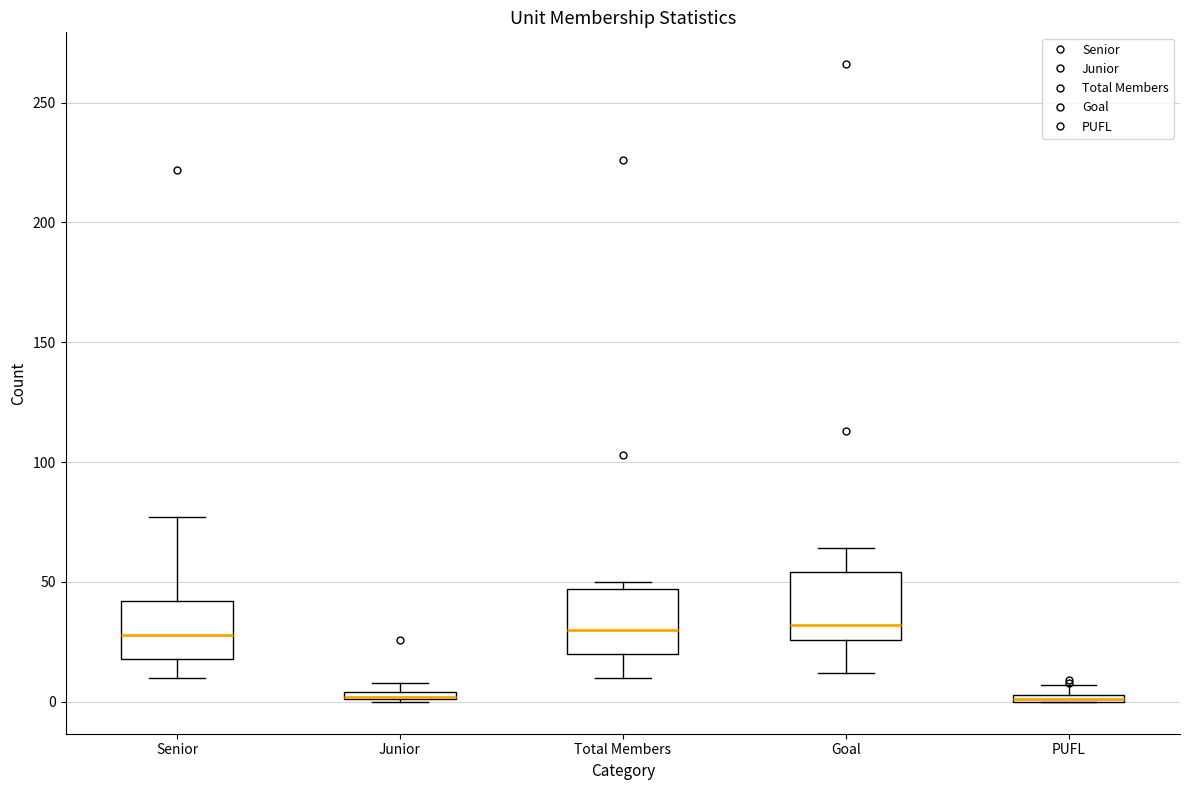

Where is the upper edge of the box for Total Members on the y-axis? The values are not printed on the chart, so give them approximately, as read against the axis.

45